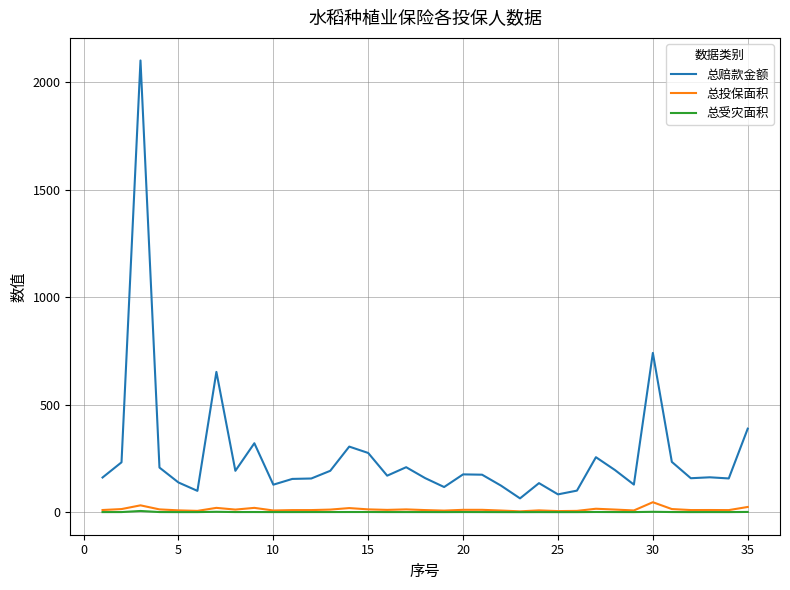

True or false: 总投保面积 and 总赔款金额 cross at least once.

False